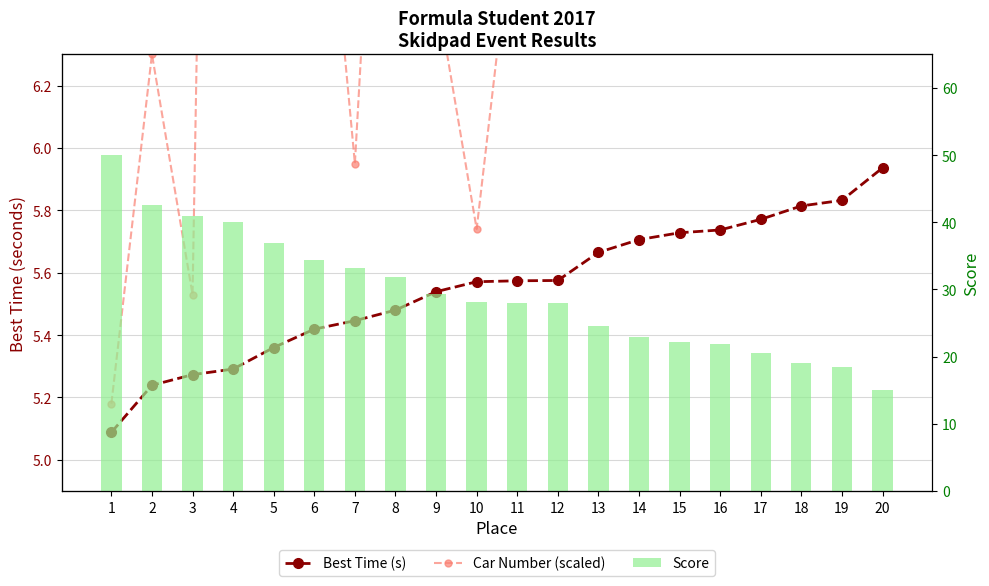

How many series are shown in this chart?

3